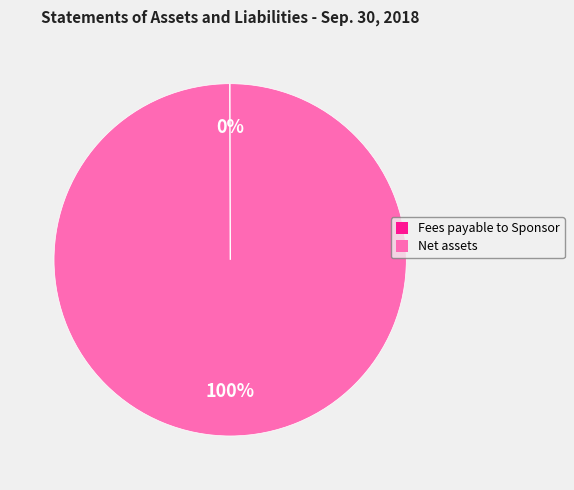

What percentage is the Net assets slice, to the nearest percent?

100%